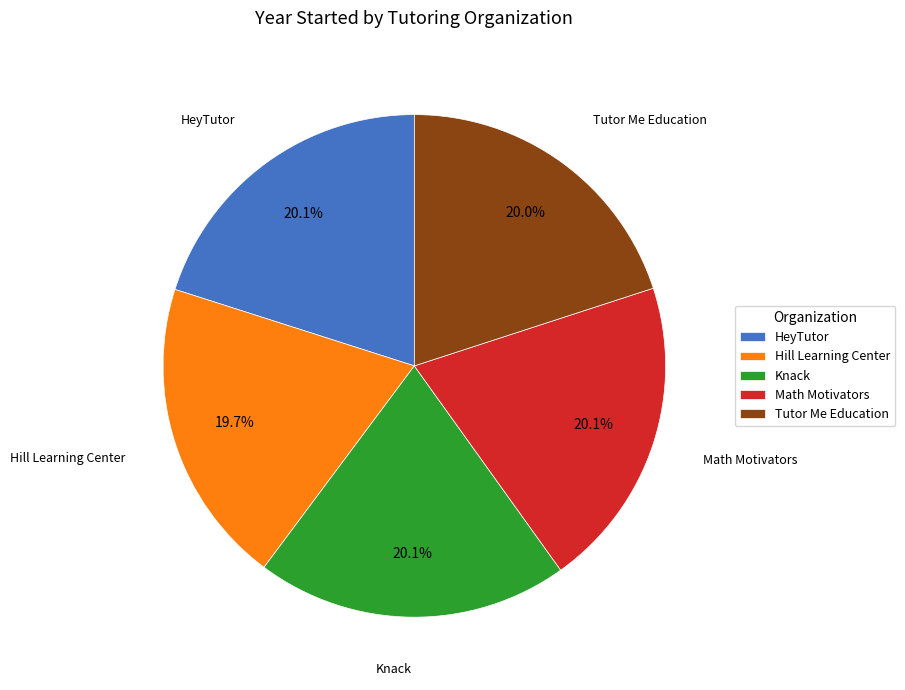

Count the number of slices in the pie.

5